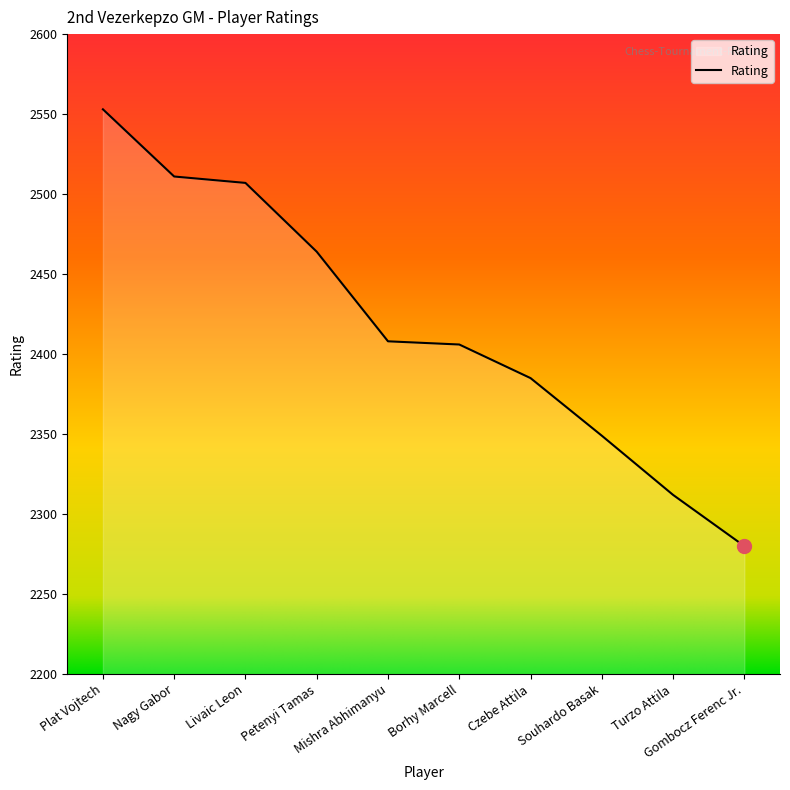

What value does the data have at Souhardo Basak, to the nearest 50?

2350